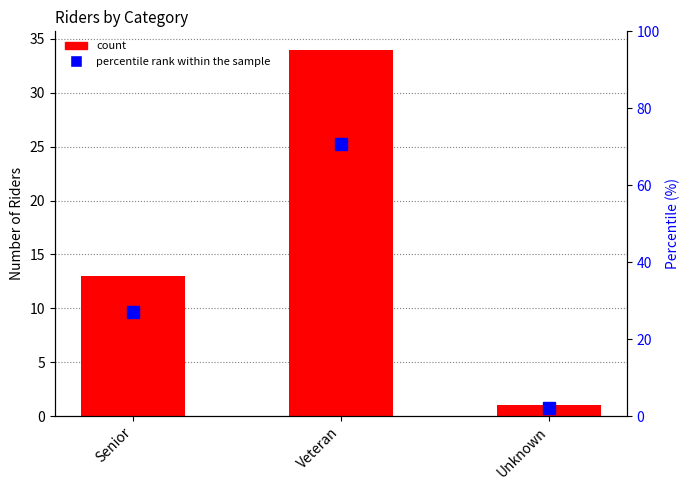

What is the difference between the count values at Veteran and Senior?

21.0